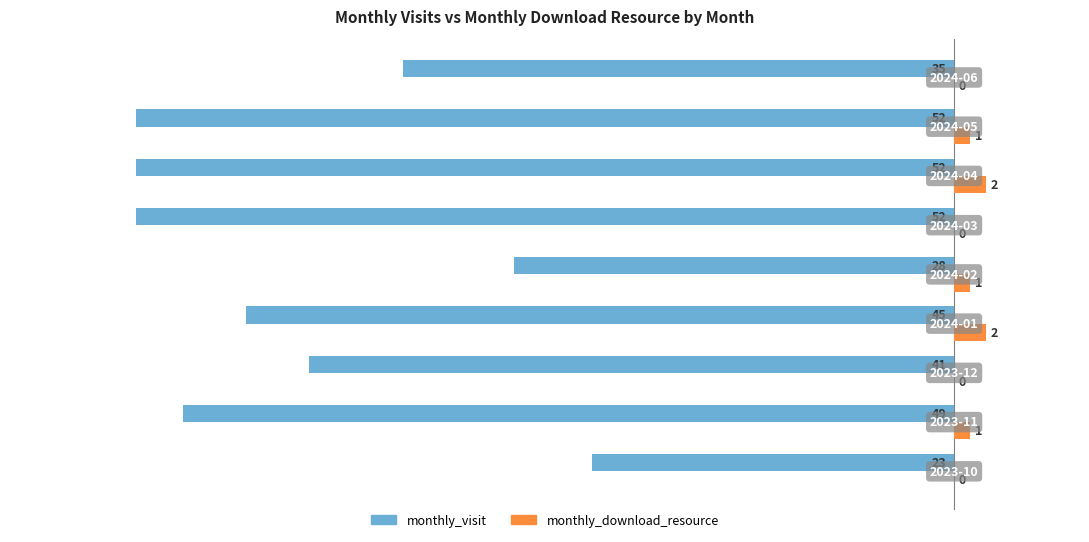

Which series has the largest total across all categories?

monthly_download_resource